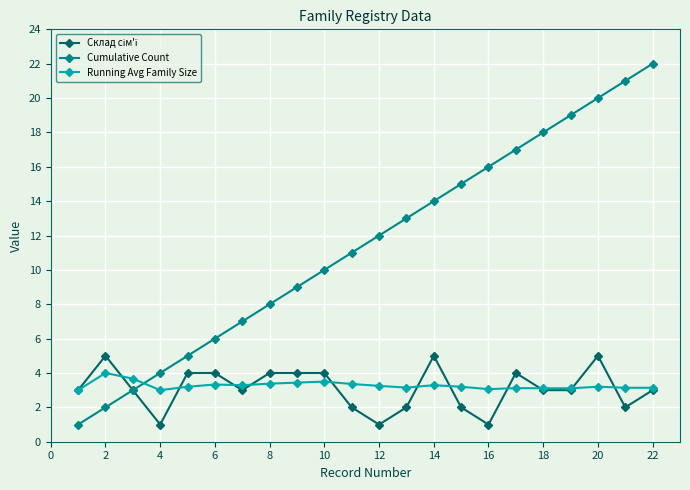

What is the greatest value displayed?

22.0